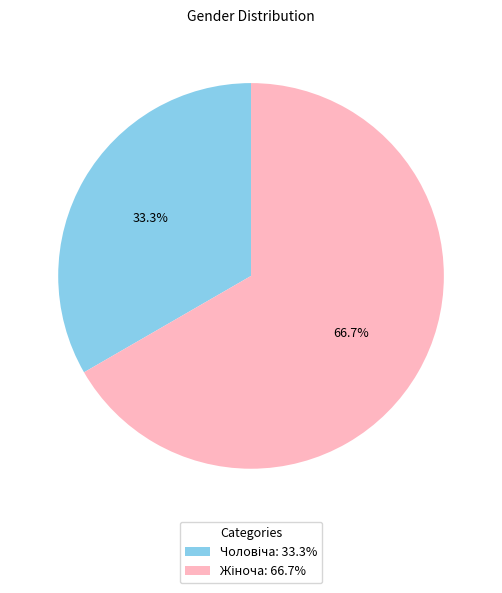

Is there any slice that represents more than half of the pie?

Yes